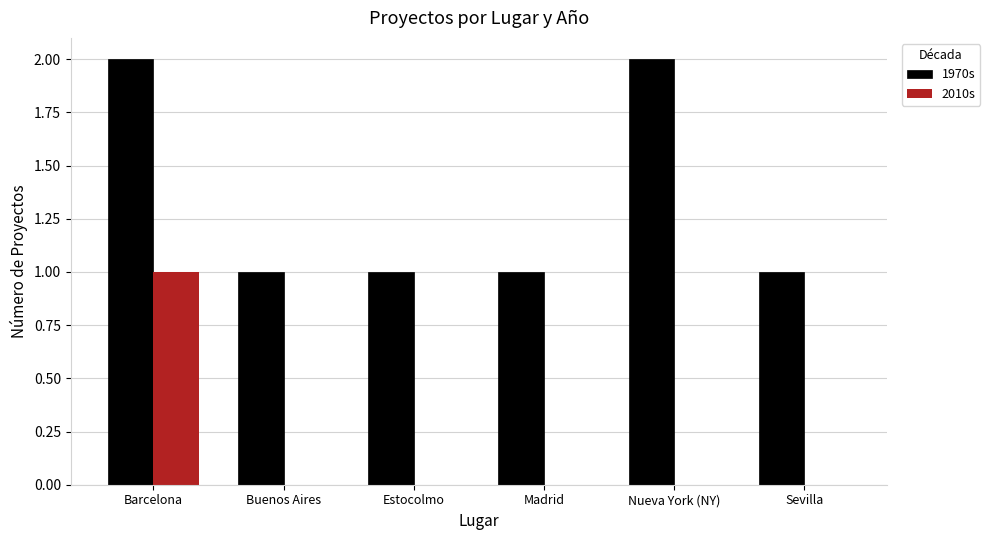

Reading left to right, list all the values displayed in this chart.

1970s: Barcelona=2	Buenos Aires=1	Estocolmo=1	Madrid=1	Nueva York (NY)=2	Sevilla=1
2010s: Barcelona=1	Buenos Aires=0	Estocolmo=0	Madrid=0	Nueva York (NY)=0	Sevilla=0